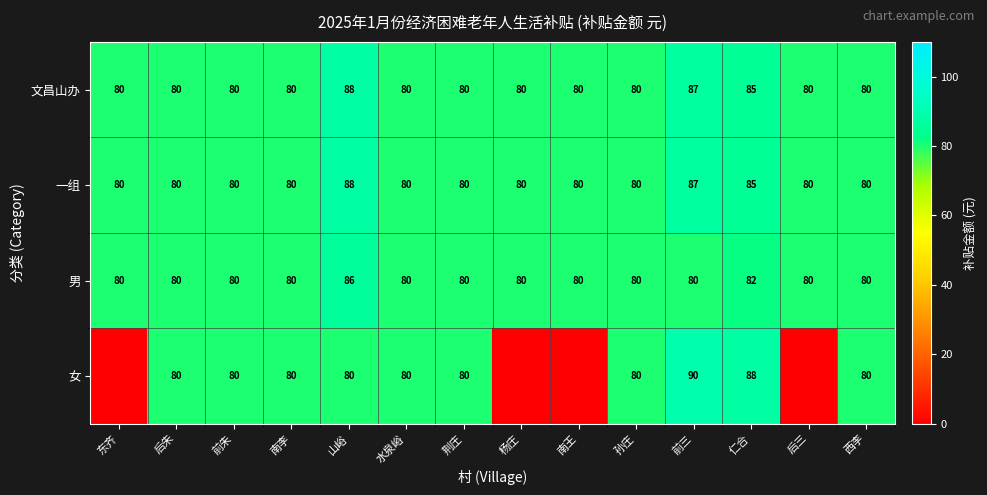

What is the difference between the maximum and minimum values in the 文昌山办 series?

8